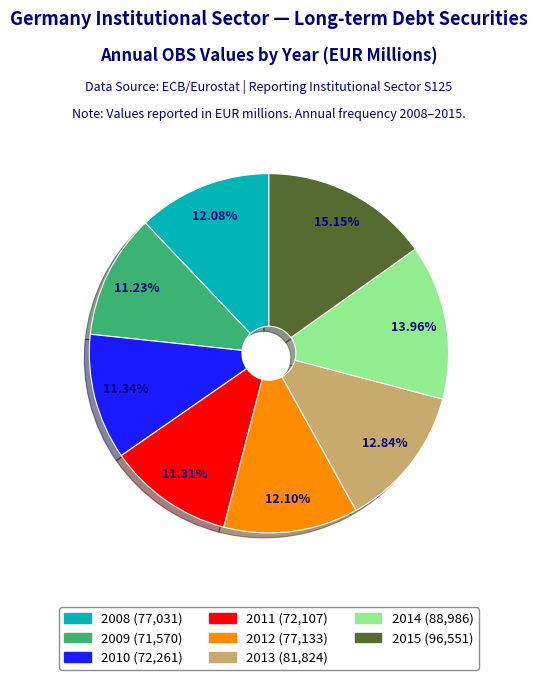

What is the largest slice in the pie chart?

2015